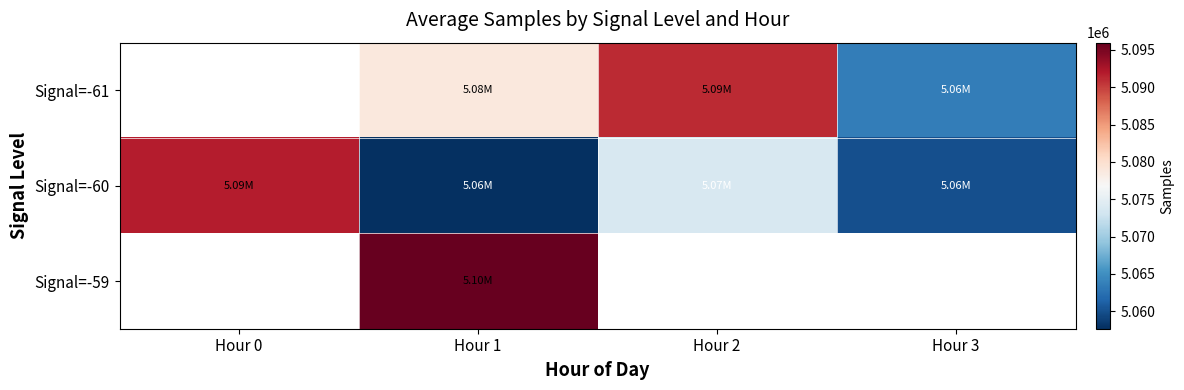

Which category has the lowest value across all series?

Hour 1